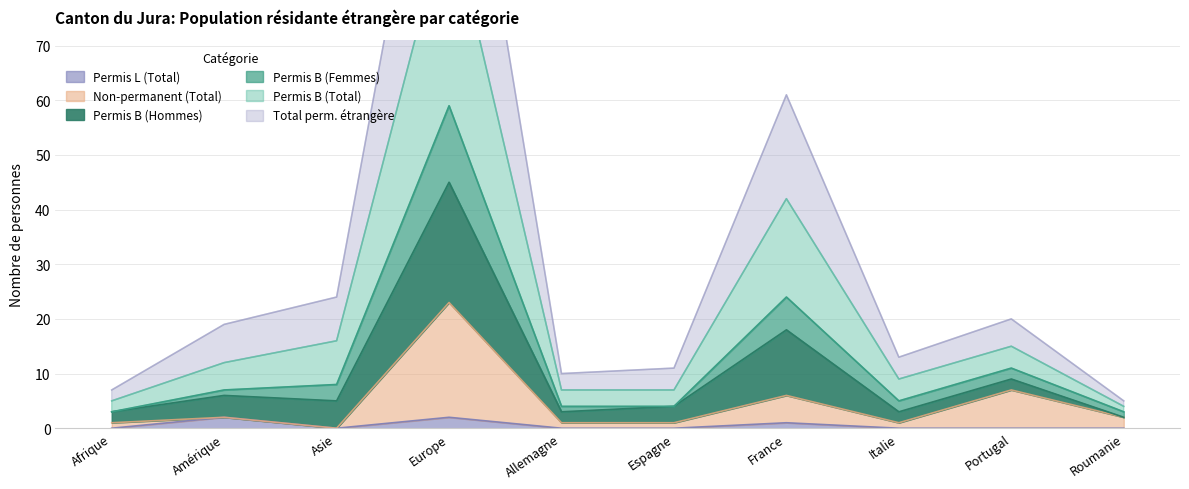

How many interior local valleys does the Permis L (Total) series have?

1